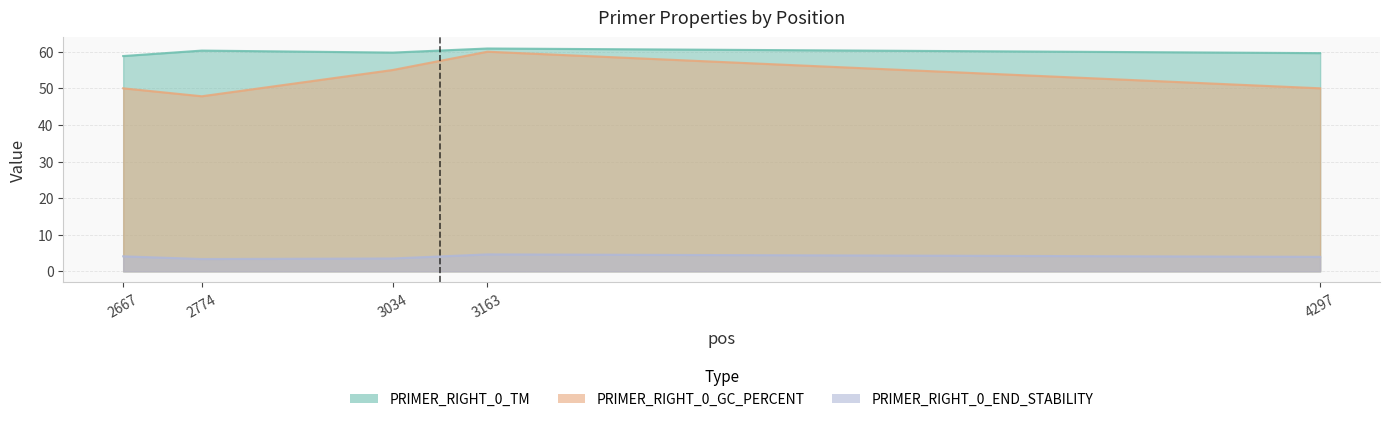

What are all the series names shown in the legend?

PRIMER_RIGHT_0_TM, PRIMER_RIGHT_0_GC_PERCENT, PRIMER_RIGHT_0_END_STABILITY